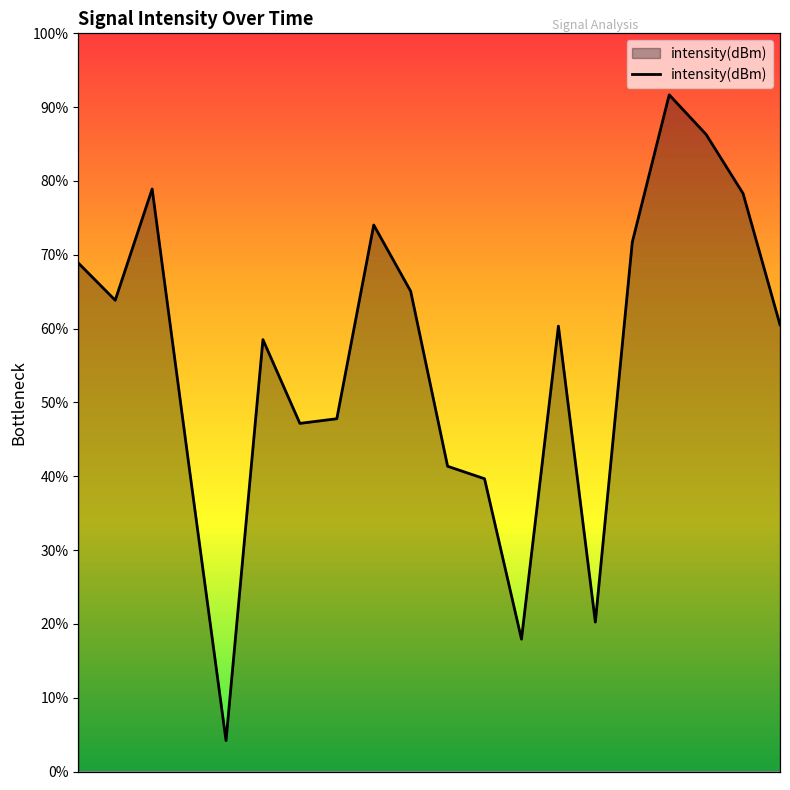

What is the minimum value shown in the chart?

4.2